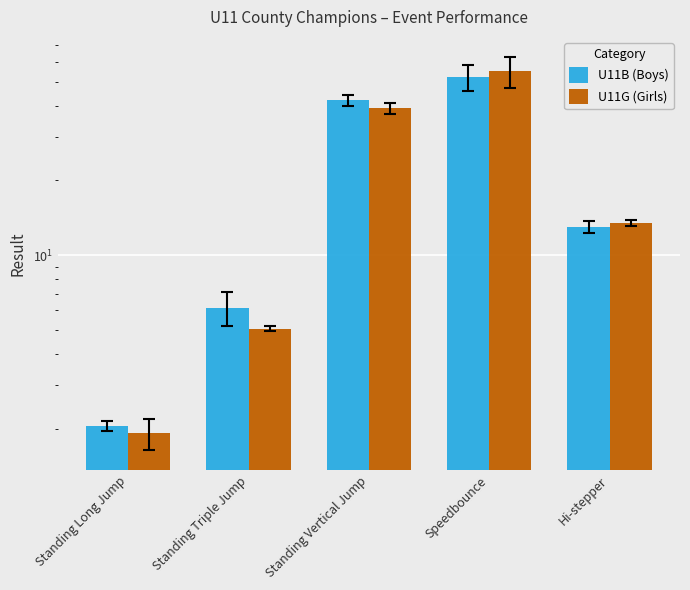

Reading right to left, what are all the values shown in this chart?

U11B (Boys): 13.0	52.0	42.0	6.2	2.1
U11G (Girls): 13.5	55.0	39.0	5.1	1.9